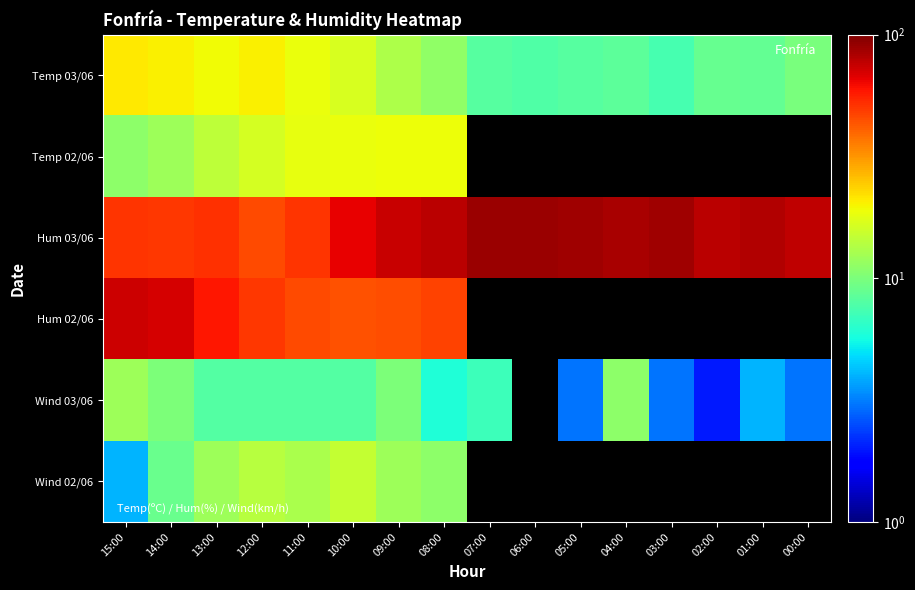

What is the difference between the highest and lowest values at 04:00?

76.6